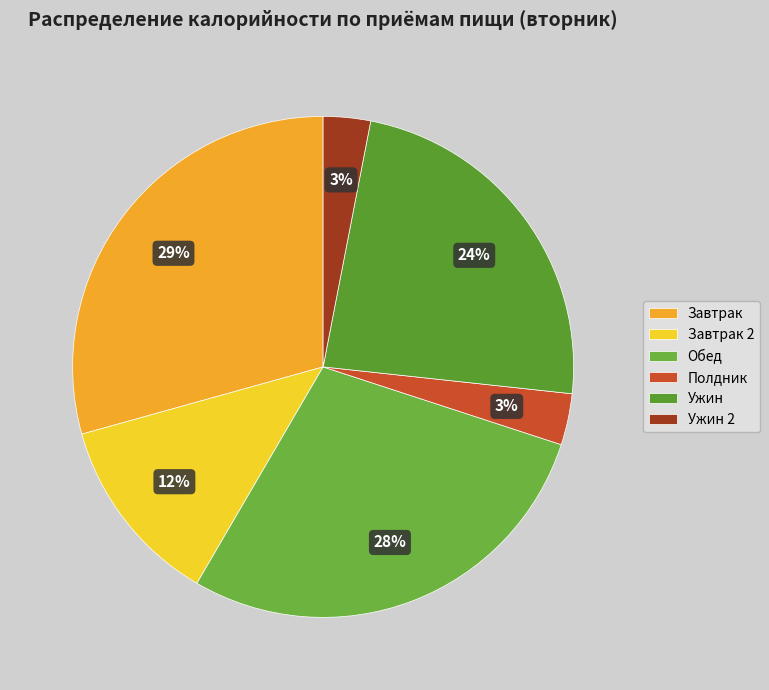

What portion of the pie excludes Завтрак 2?

87.7%